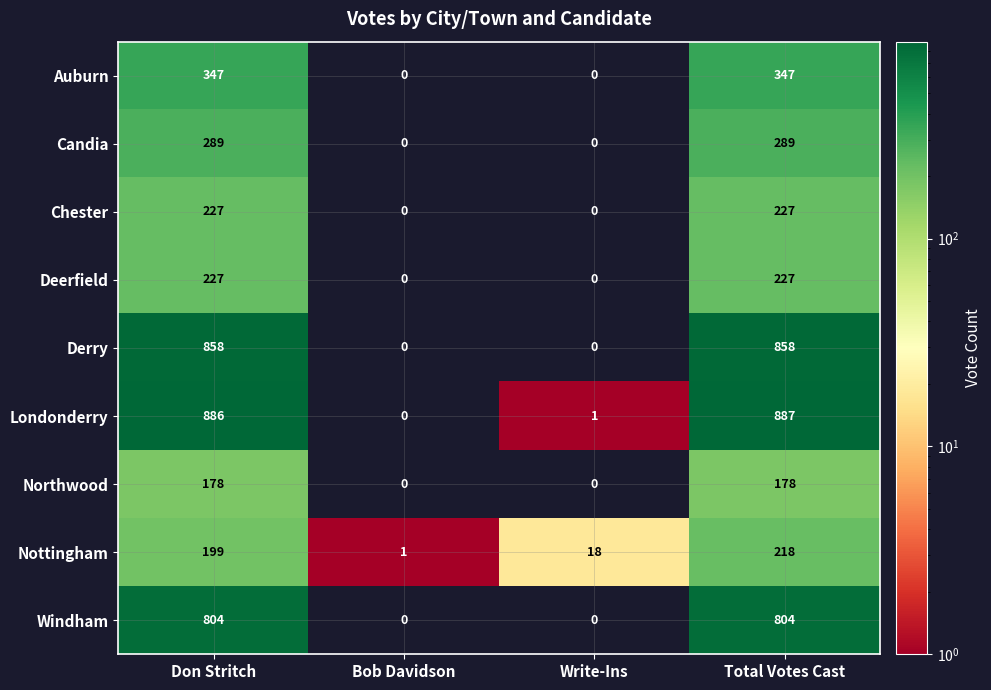

True or false: Nottingham has a value of 18 at Write-Ins.

True